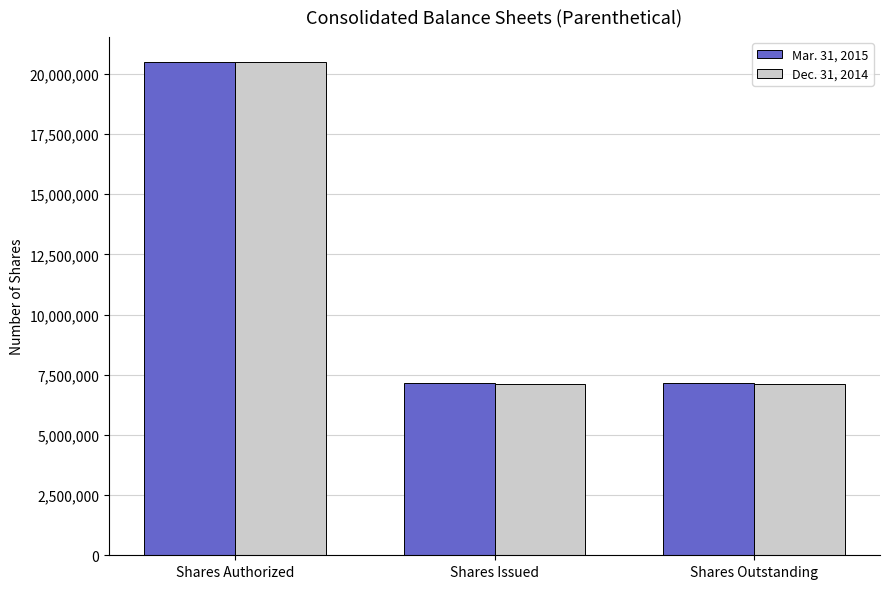

Reading right to left, what are all the values shown in this chart?

Mar. 31, 2015: Shares Outstanding=7141000	Shares Issued=7141000	Shares Authorized=20500000
Dec. 31, 2014: Shares Outstanding=7126000	Shares Issued=7126000	Shares Authorized=20500000